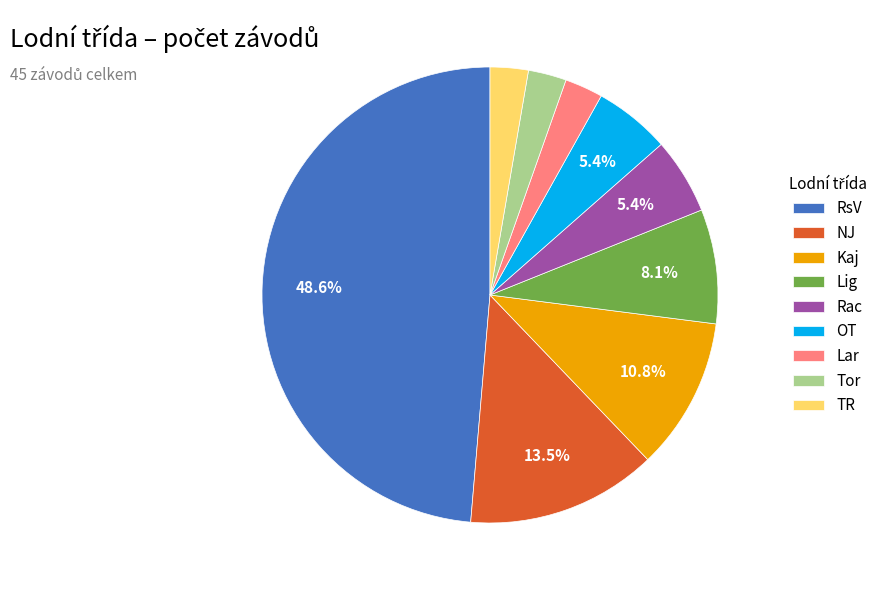

Is there a majority slice in this chart?

No